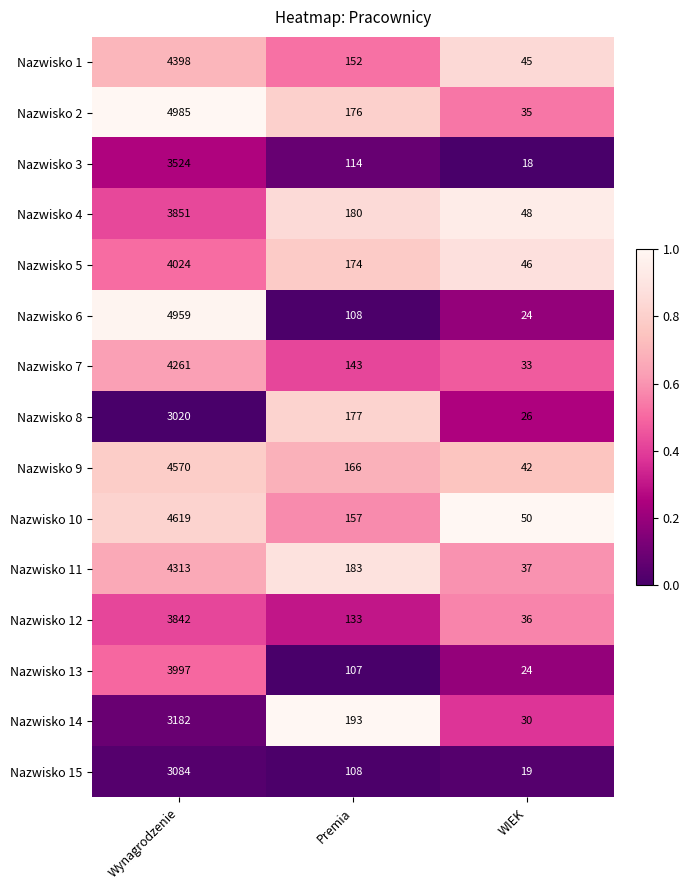

Where is Nazwisko 10 nearest to the value 2334?

Premia